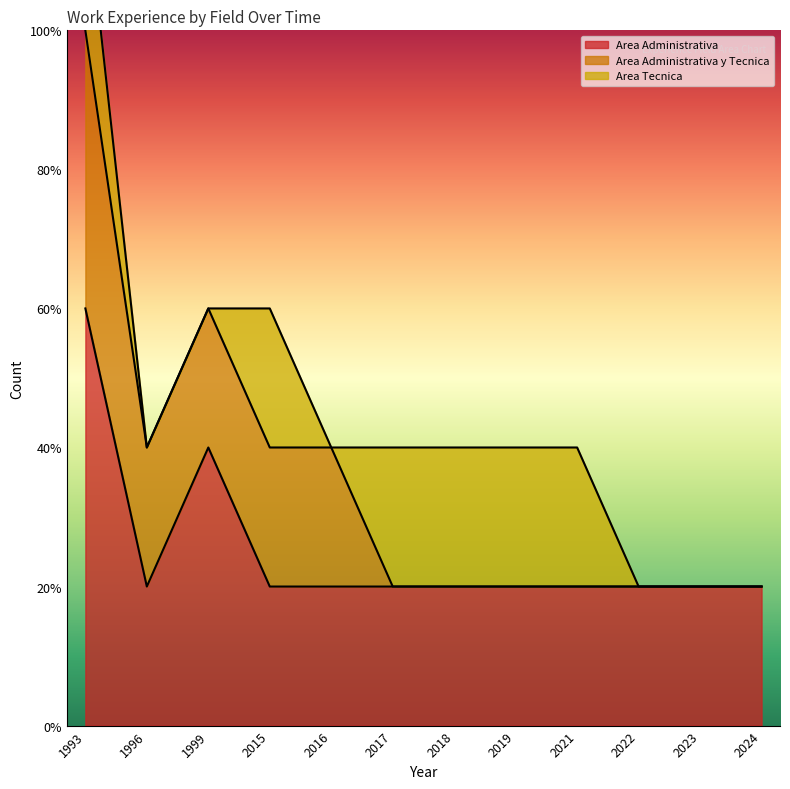

At how many categories does at least one series exceed 1?

2